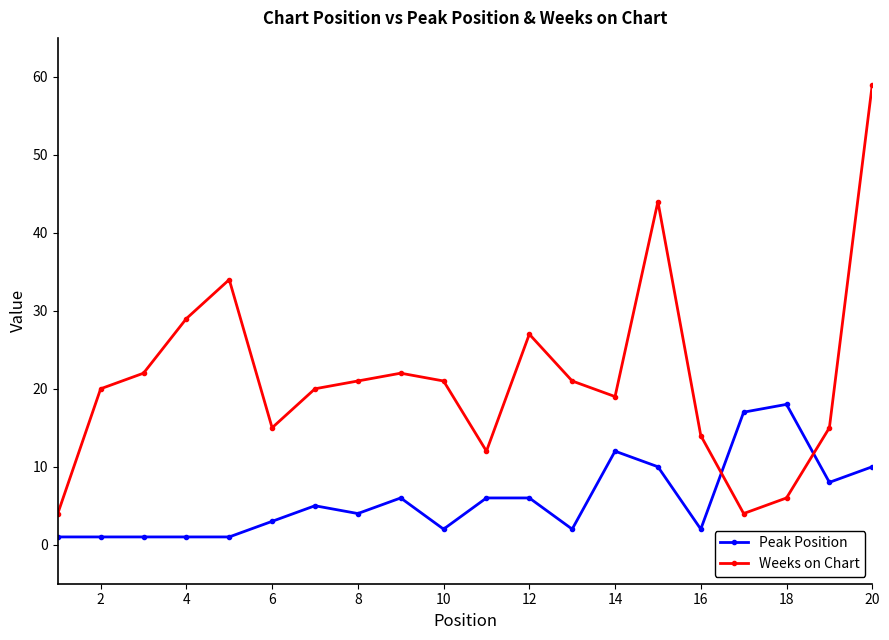

In Weeks on Chart, how many points are higher than both neighbors (excluding endpoints)?

4